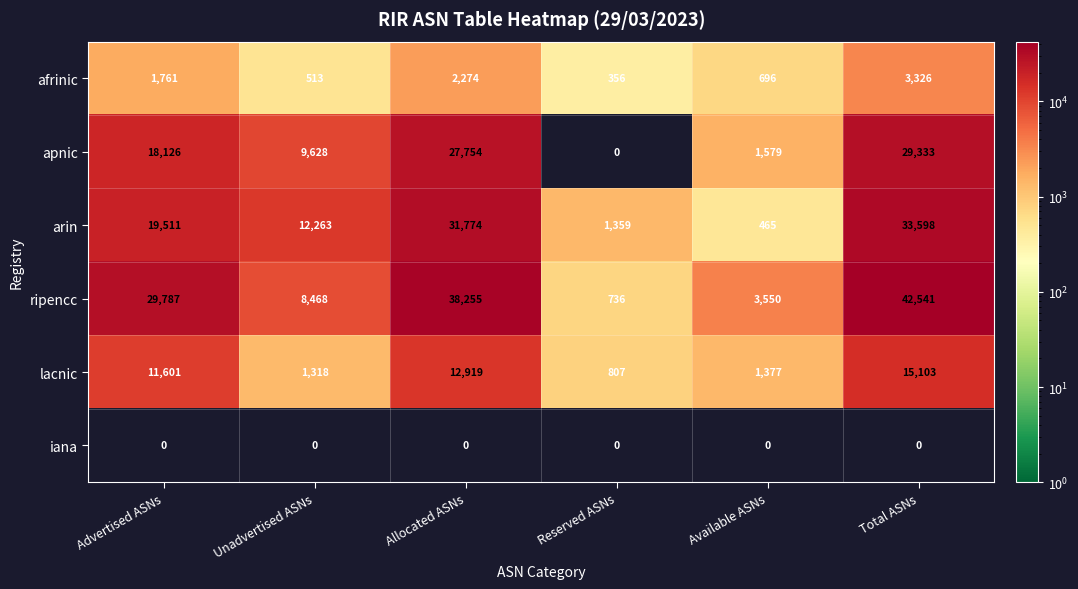

At Total ASNs, list the series in order from largest to smallest.

ripencc, arin, apnic, lacnic, afrinic, iana